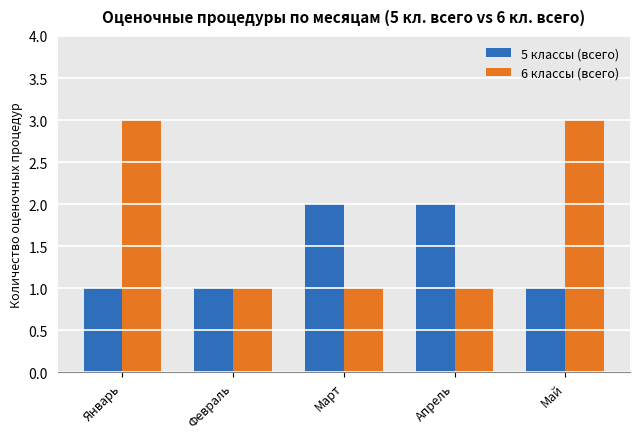

Reading left to right, extract all data points from this chart.

5 классы (всего): Январь=1	Февраль=1	Март=2	Апрель=2	Май=1
6 классы (всего): Январь=3	Февраль=1	Март=1	Апрель=1	Май=3